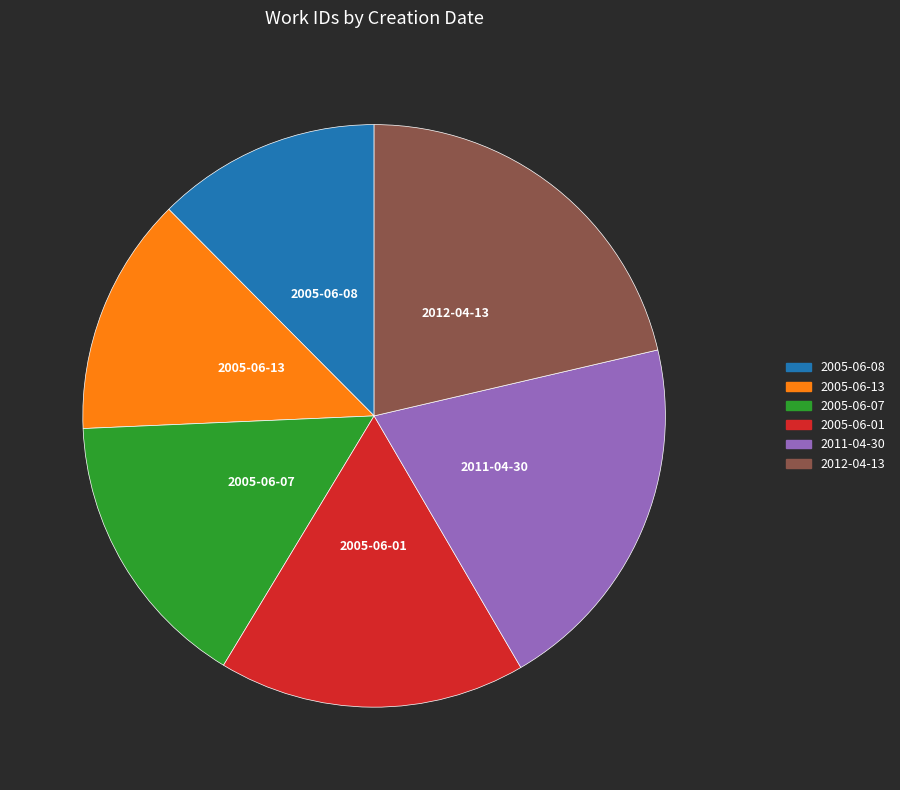

Rank the categories by value from highest to lowest.

2012-04-13, 2011-04-30, 2005-06-01, 2005-06-07, 2005-06-13, 2005-06-08